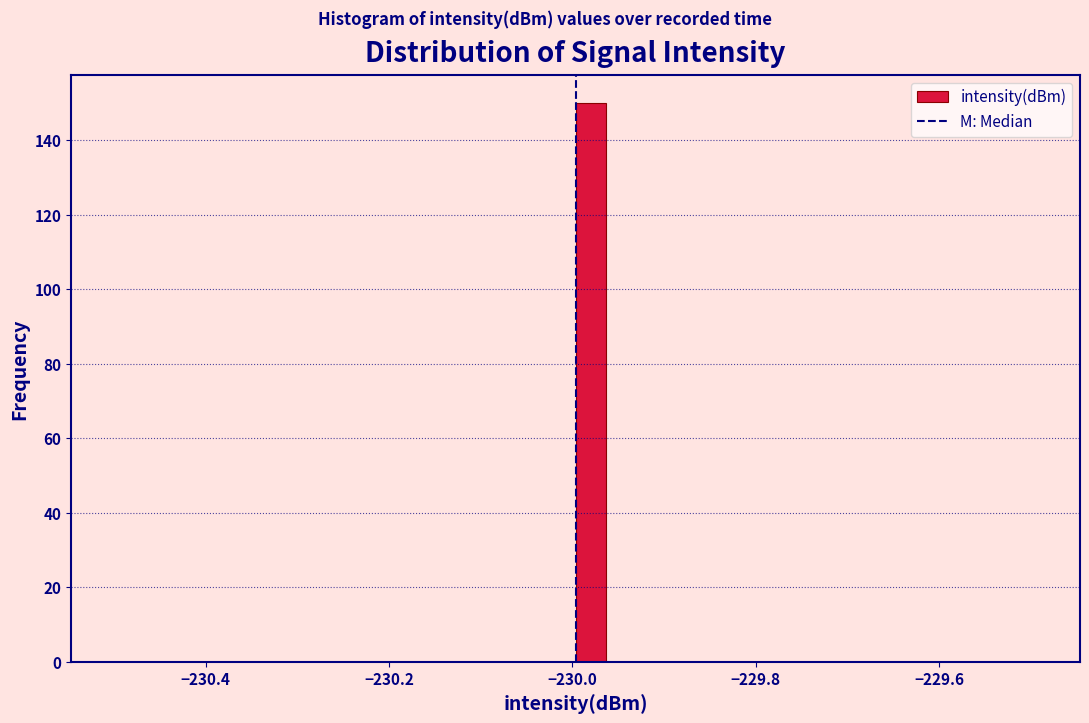

Around what value on the x-axis is the tallest bar? Give the approximate position of its centre, as read against the axis.

-229.98